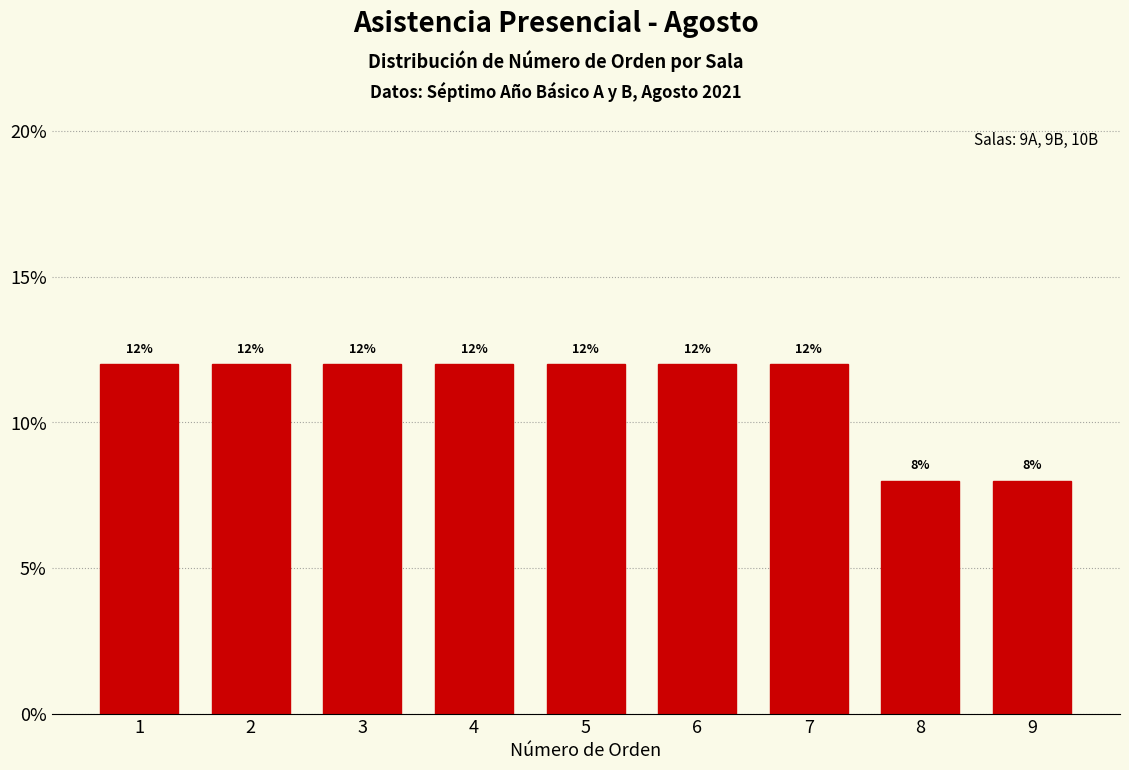

How tall is the bar that spans 2.5 to 3.5 on the x-axis?

12